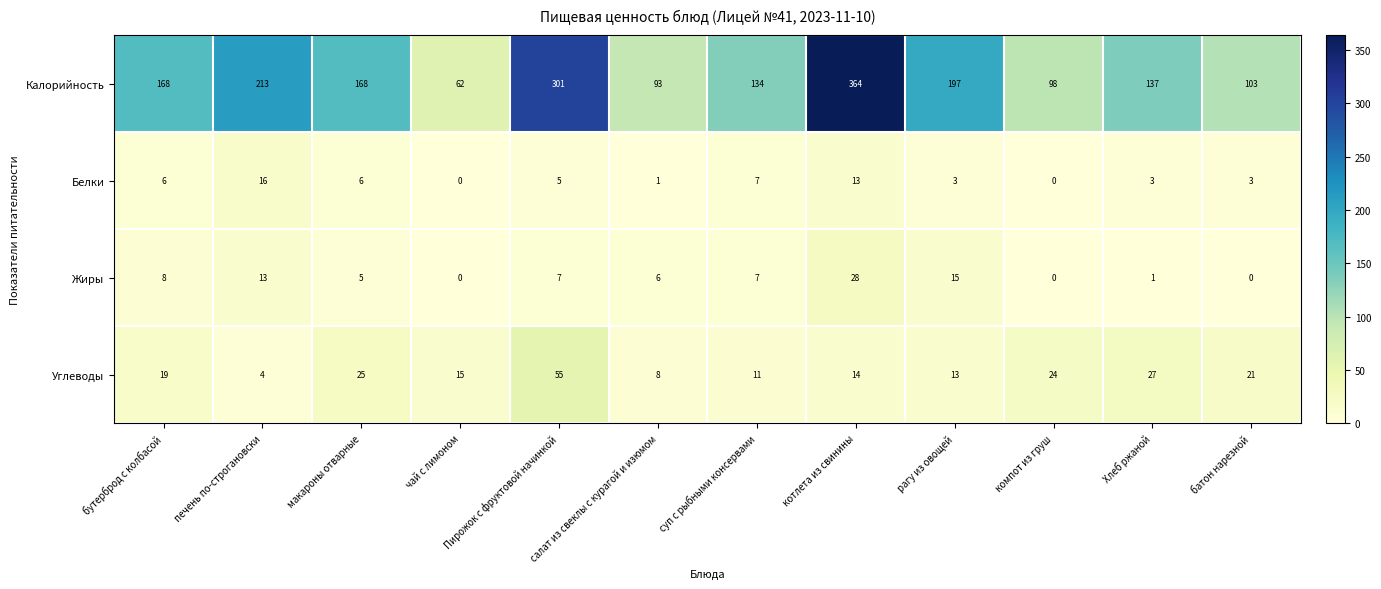

Is it true that Белки equals 5 at Пирожок с фруктовой начинкой?

True